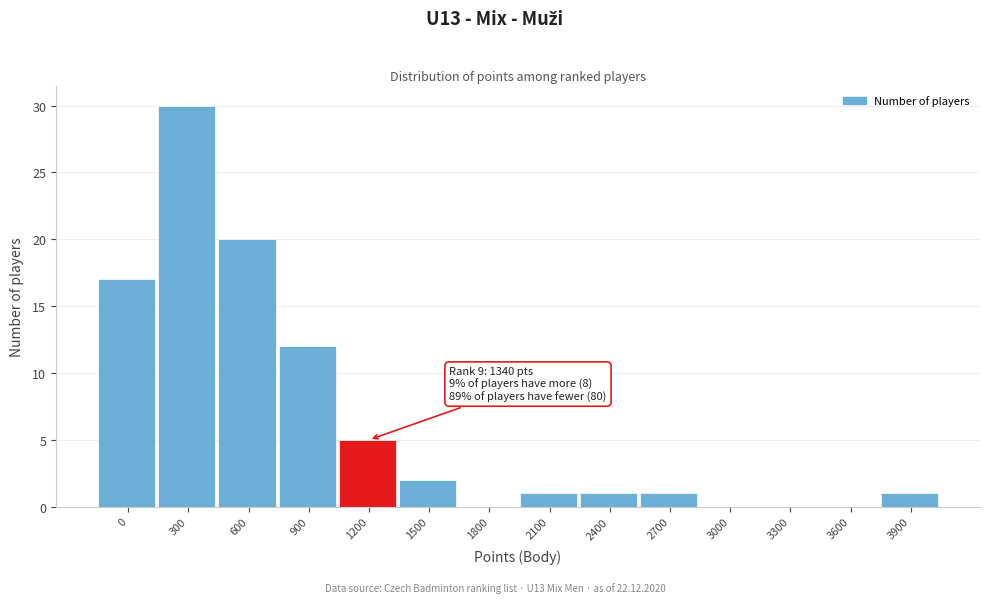

Reading left to right, extract all data points from this chart.

0=17	300=30	600=20	900=12	1200=5	1500=2	1800=0	2100=1	2400=1	2700=1	3000=0	3300=0	3600=0	3900=1